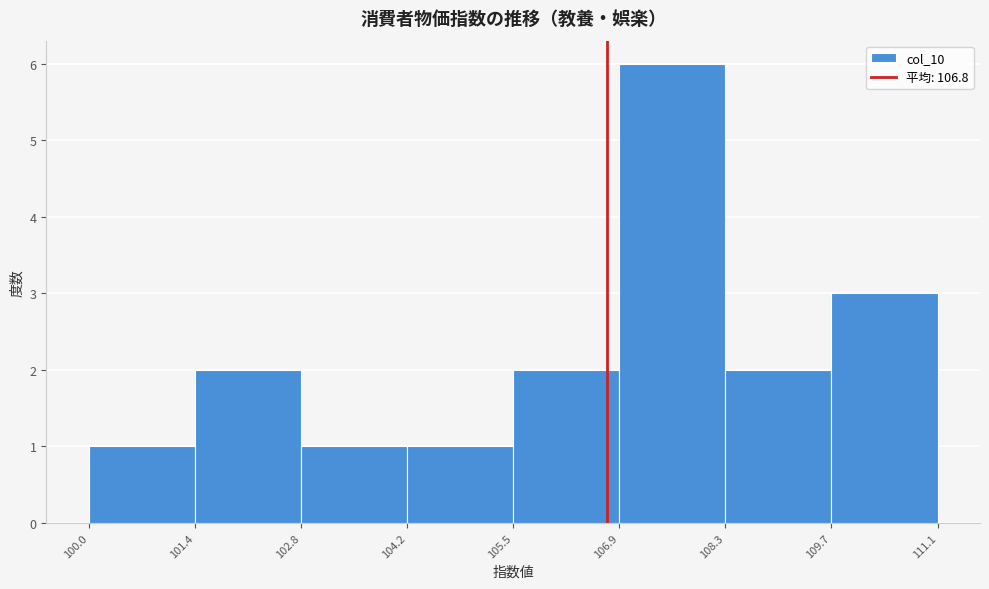

What is the height of the bar covering 109.7 to 111.1 on the x-axis? The values are not printed on the chart, so give them approximately, as read against the axis.

3